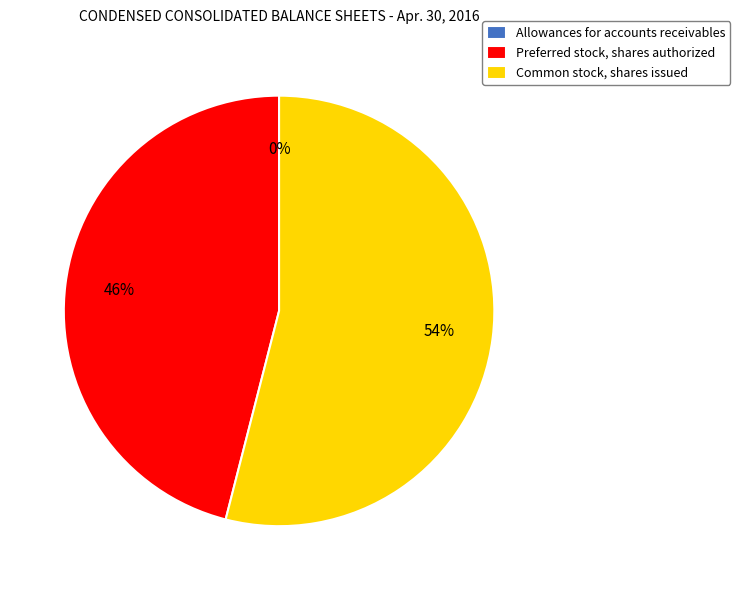

Between Preferred stock, shares authorized and Common stock, shares issued, which is larger?

Common stock, shares issued